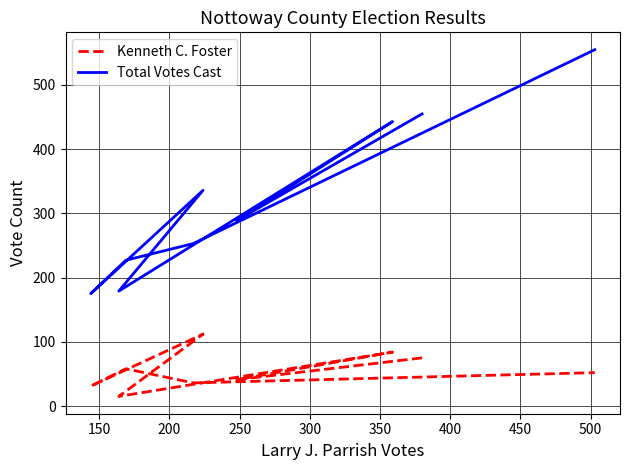

The value of Total Votes Cast at 250 is 121. True or false?

False